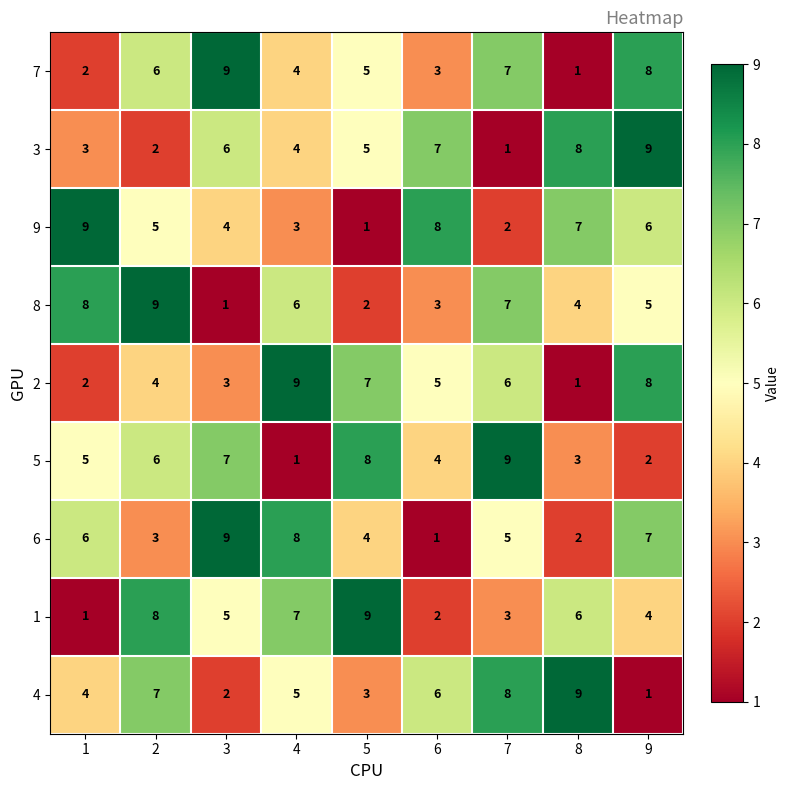

What is the sum of the 5 values at 9 and 6?

6